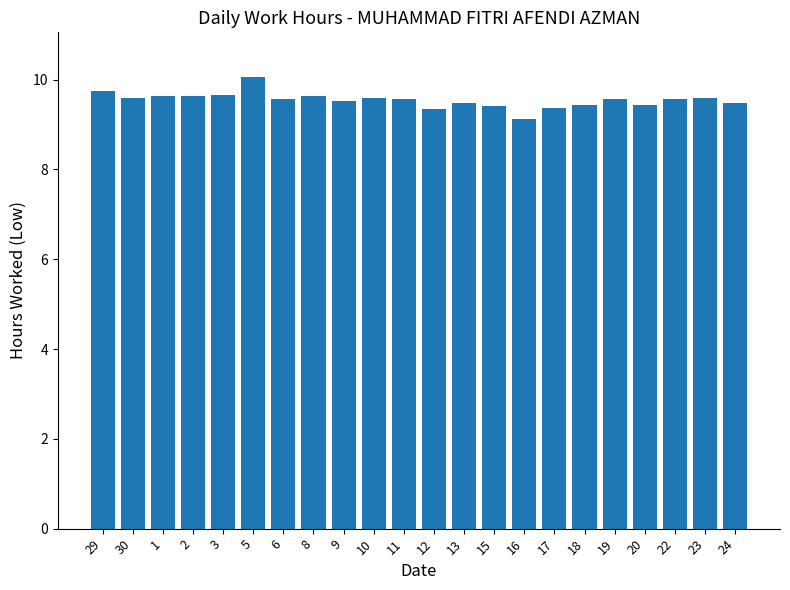

The chart shows a value of 9.5 at 13. True or false?

True